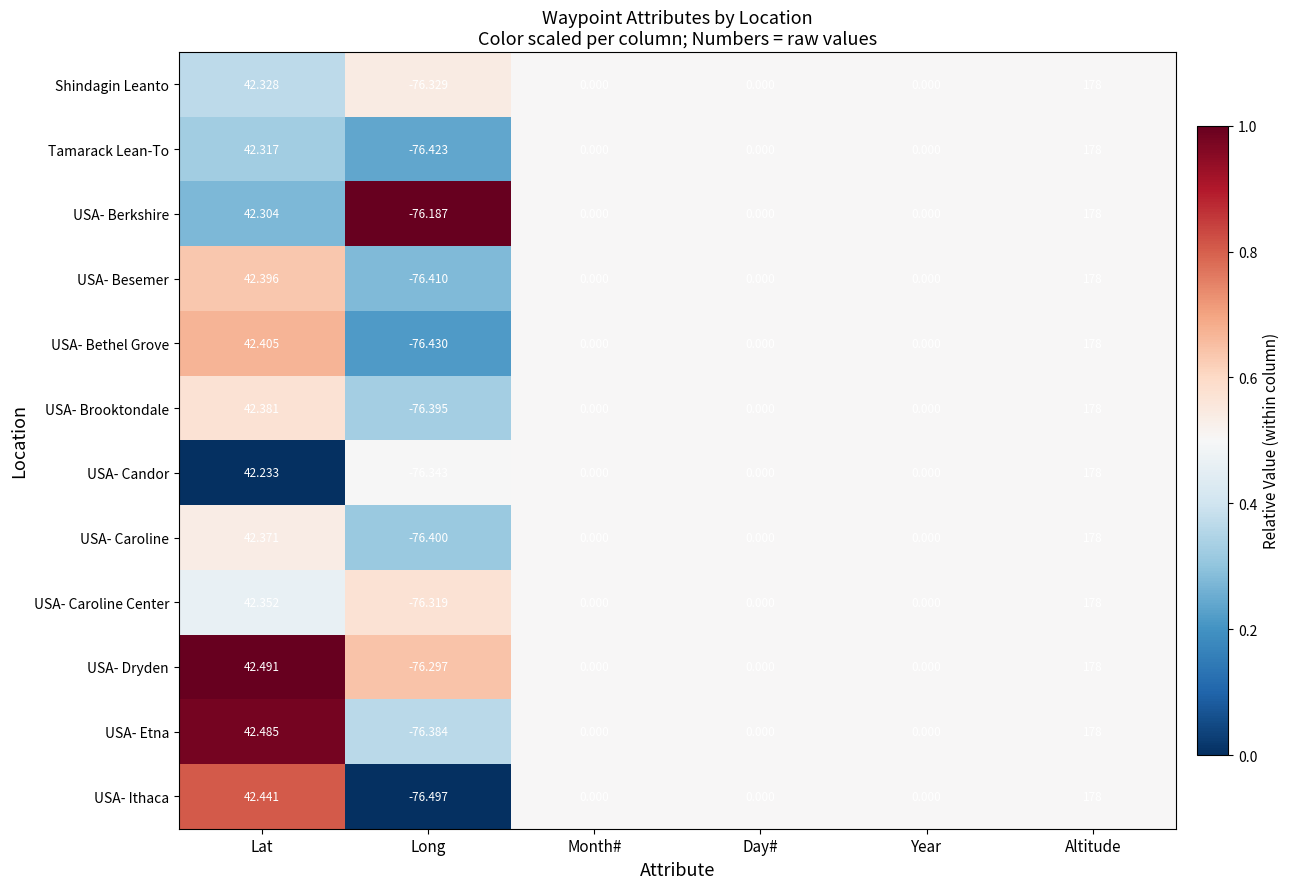

Which series has the widest spread of values?

USA- Ithaca